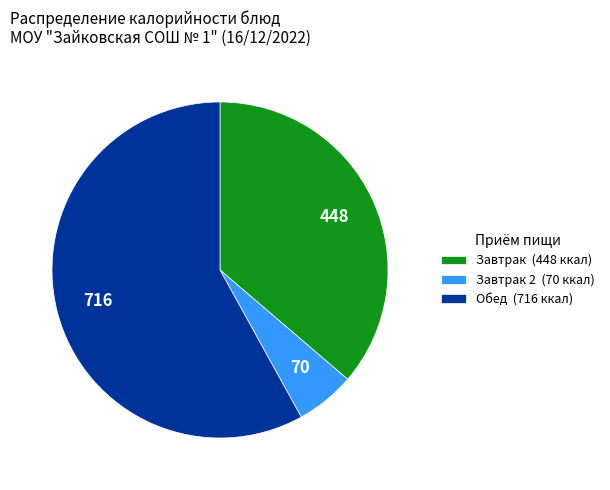

What is the smallest slice in the pie chart?

Завтрак 2 (70 ккал)